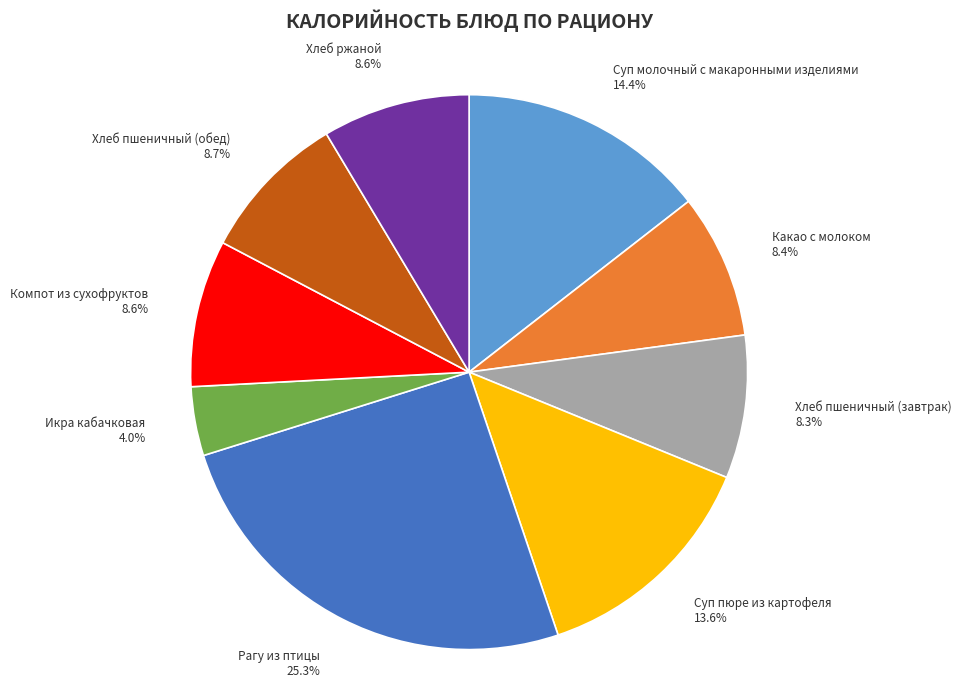

Combined, what portion of the pie is Хлеб пшеничный (обед) and Какао с молоком?

17.1%